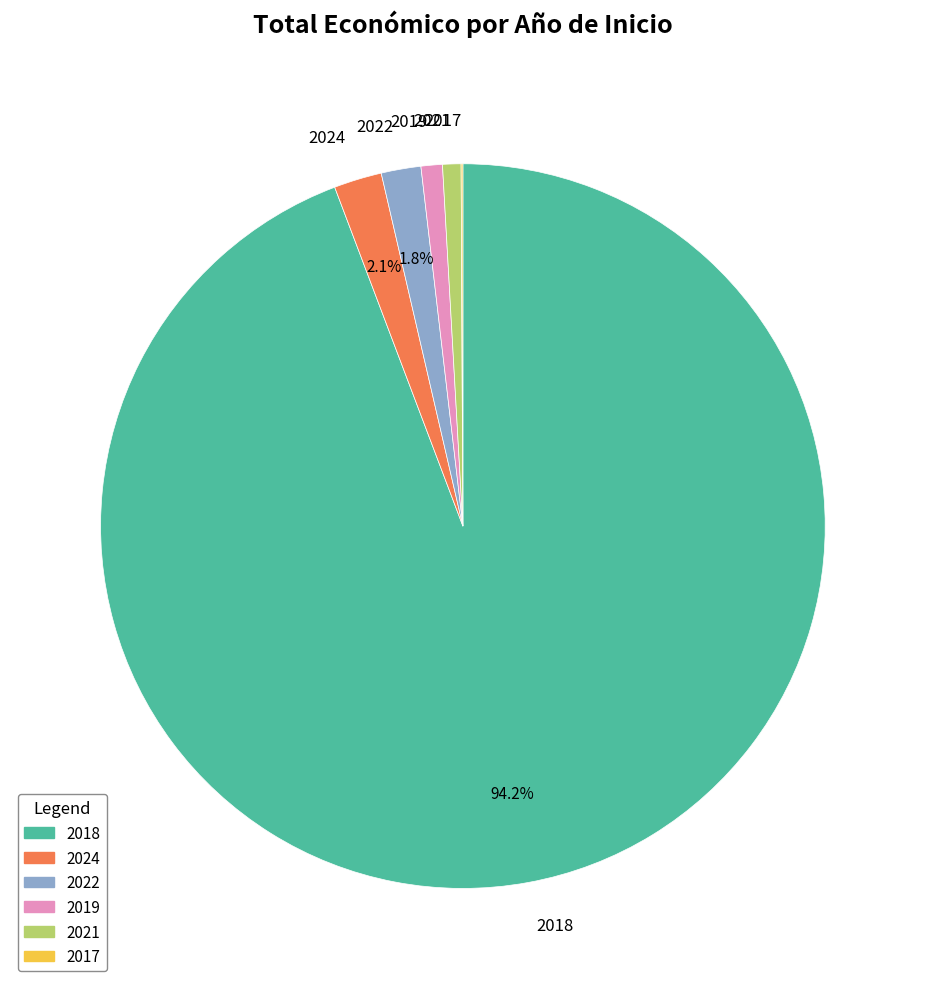

Which has a higher value, 2019 or 2022?

2022